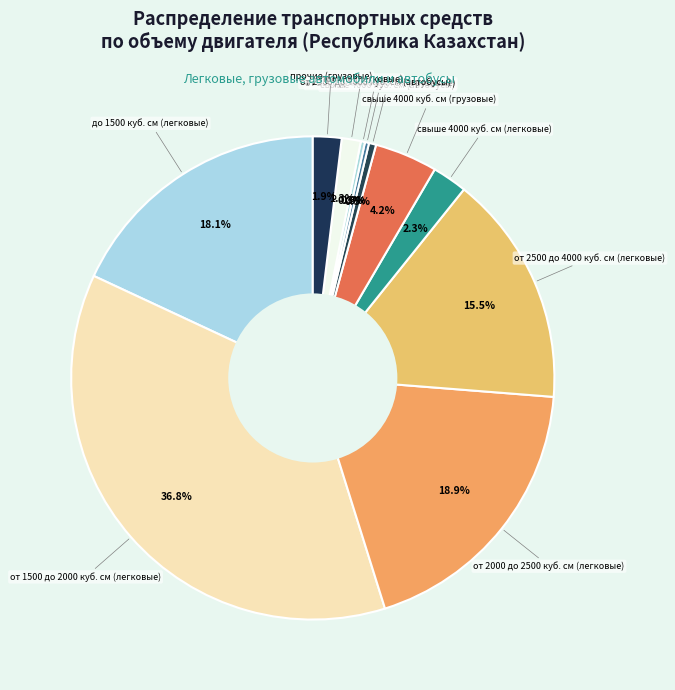

How many segments does this pie chart have?

11